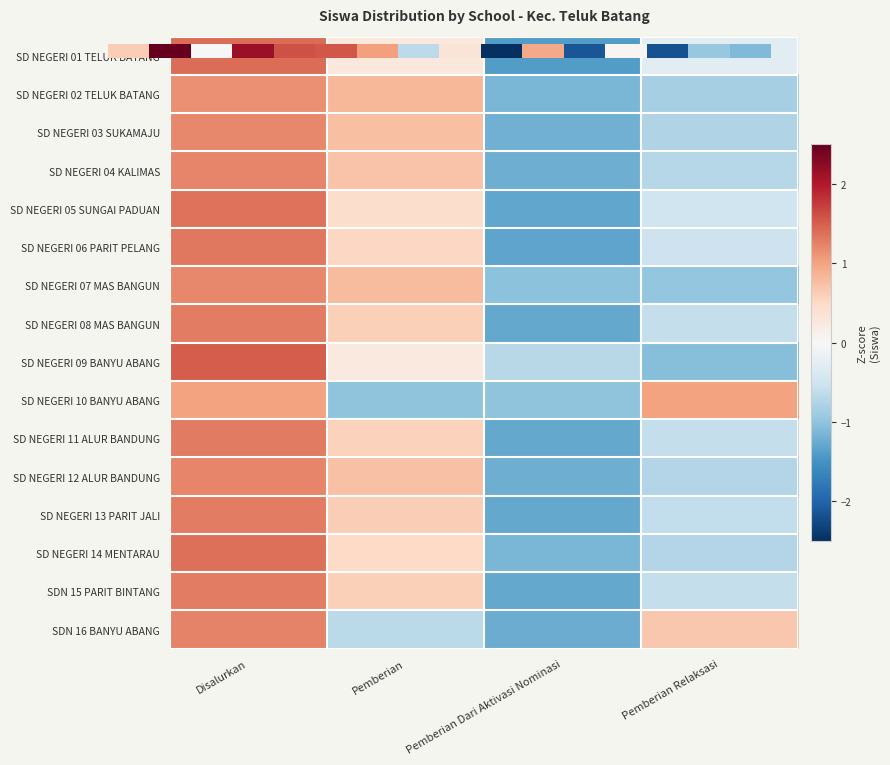

How many SD NEGERI 06 PARIT PELANG values are between 0 and 1?

1